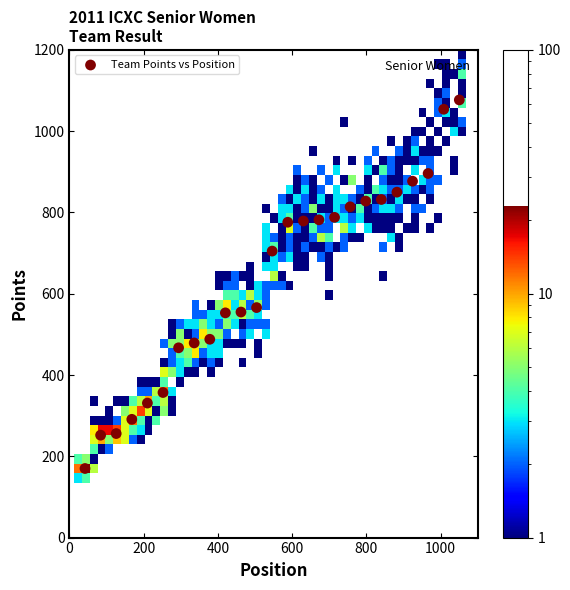

What is the range of Y values (max minus min)?

907